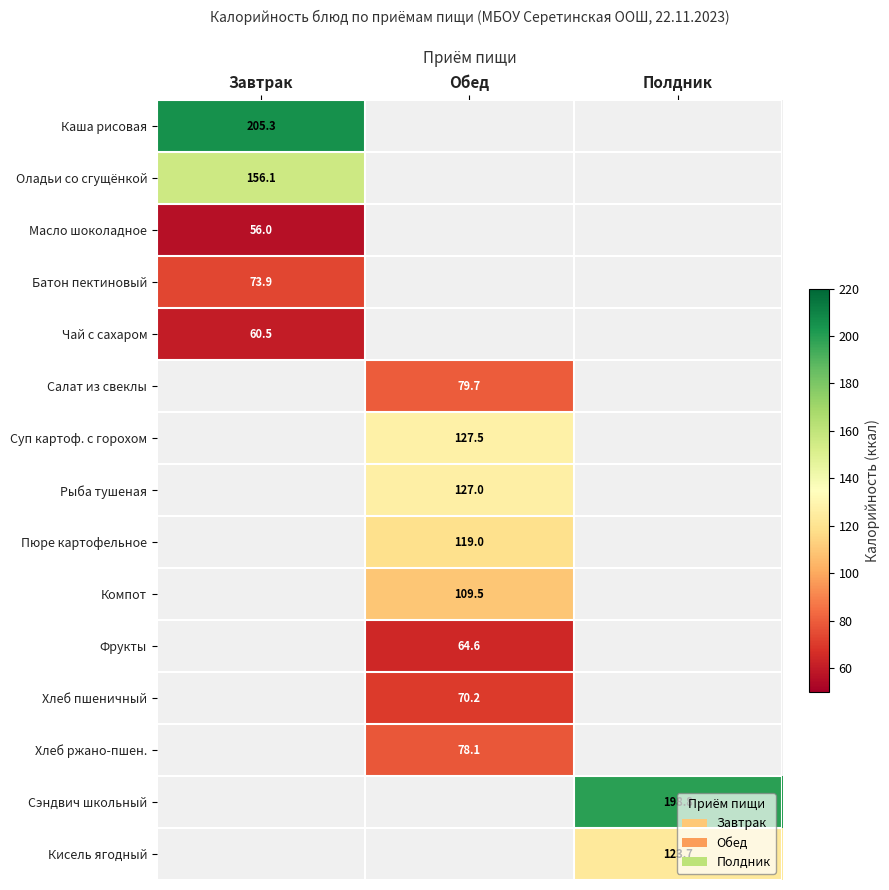

Read the Пюре картофельное value at Обед.

119.0